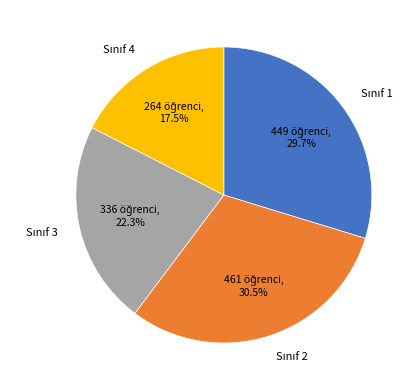

Is there a majority slice in this chart?

No